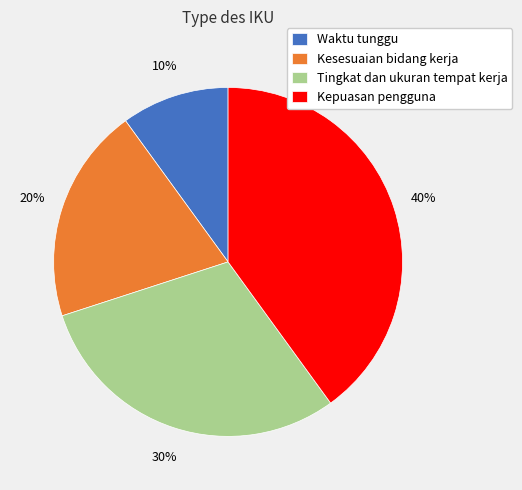

To the nearest percent, what is the average slice percentage?

25%